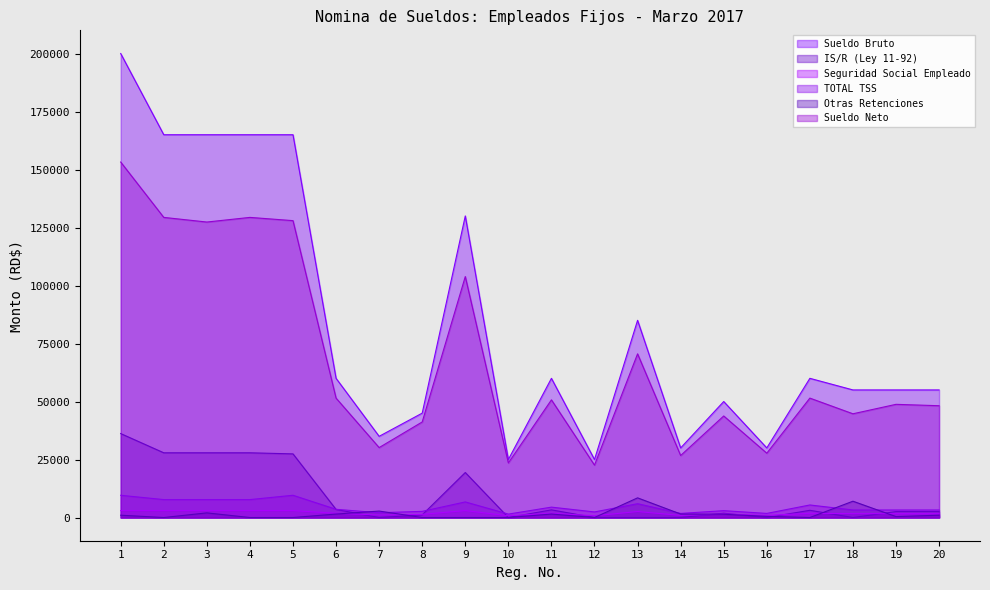

What are all the series names shown in the legend?

Sueldo Bruto, IS/R (Ley 11-92), Seguridad Social Empleado, TOTAL TSS, Otras Retenciones, Sueldo Neto